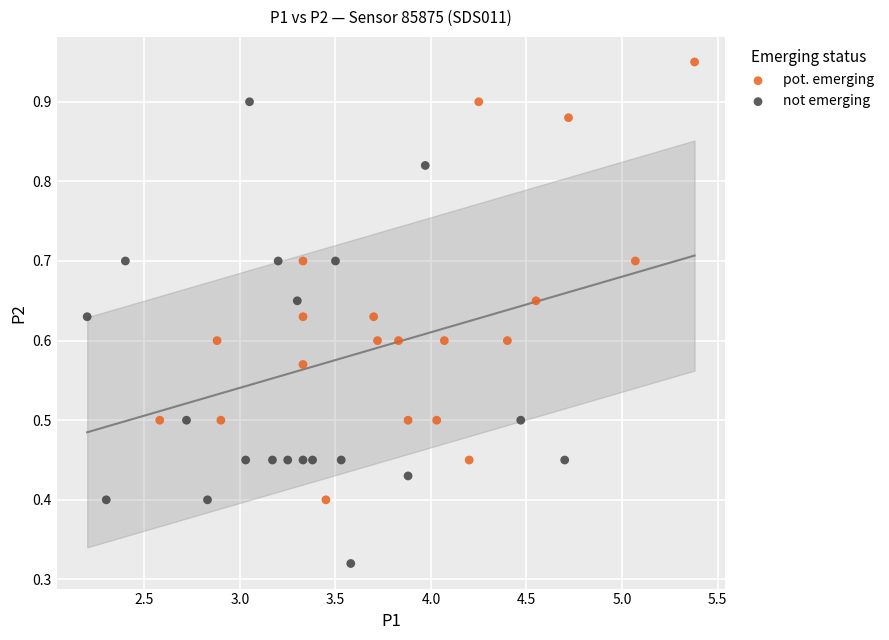

Which series reaches the minimum Y coordinate?

not emerging